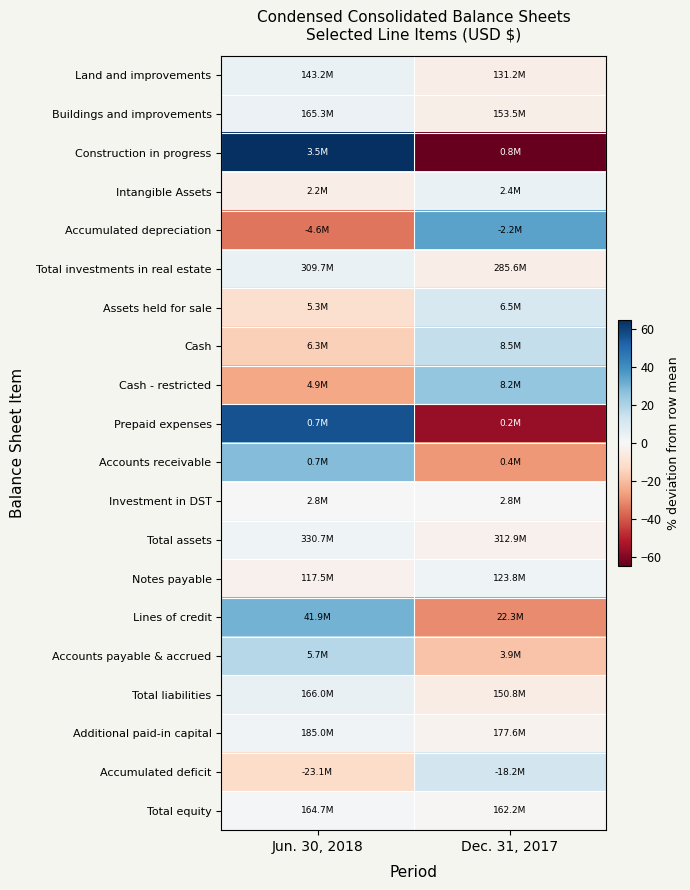

Reading right to left, transcribe all the data shown in this chart.

Land and improvements: Dec. 31, 2017=-4.4	Jun. 30, 2018=4.4
Buildings and improvements: Dec. 31, 2017=-3.7	Jun. 30, 2018=3.7
Construction in progress: Dec. 31, 2017=-64.4	Jun. 30, 2018=64.4
Intangible Assets: Dec. 31, 2017=4.1	Jun. 30, 2018=-4.1
Accumulated depreciation: Dec. 31, 2017=34.6	Jun. 30, 2018=-34.6
Total investments in real estate: Dec. 31, 2017=-4.0	Jun. 30, 2018=4.0
Assets held for sale: Dec. 31, 2017=10.2	Jun. 30, 2018=-10.2
Cash: Dec. 31, 2017=15.3	Jun. 30, 2018=-15.3
Cash - restricted: Dec. 31, 2017=25.1	Jun. 30, 2018=-25.1
Prepaid expenses: Dec. 31, 2017=-56.1	Jun. 30, 2018=56.1
Accounts receivable: Dec. 31, 2017=-28.1	Jun. 30, 2018=28.1
Investment in DST: Dec. 31, 2017=0.0	Jun. 30, 2018=0.0
Total assets: Dec. 31, 2017=-2.8	Jun. 30, 2018=2.8
Notes payable: Dec. 31, 2017=2.6	Jun. 30, 2018=-2.6
Lines of credit: Dec. 31, 2017=-30.5	Jun. 30, 2018=30.5
Accounts payable & accrued: Dec. 31, 2017=-18.2	Jun. 30, 2018=18.2
Total liabilities: Dec. 31, 2017=-4.8	Jun. 30, 2018=4.8
Additional paid-in capital: Dec. 31, 2017=-2.1	Jun. 30, 2018=2.1
Accumulated deficit: Dec. 31, 2017=11.9	Jun. 30, 2018=-11.9
Total equity: Dec. 31, 2017=-0.8	Jun. 30, 2018=0.8